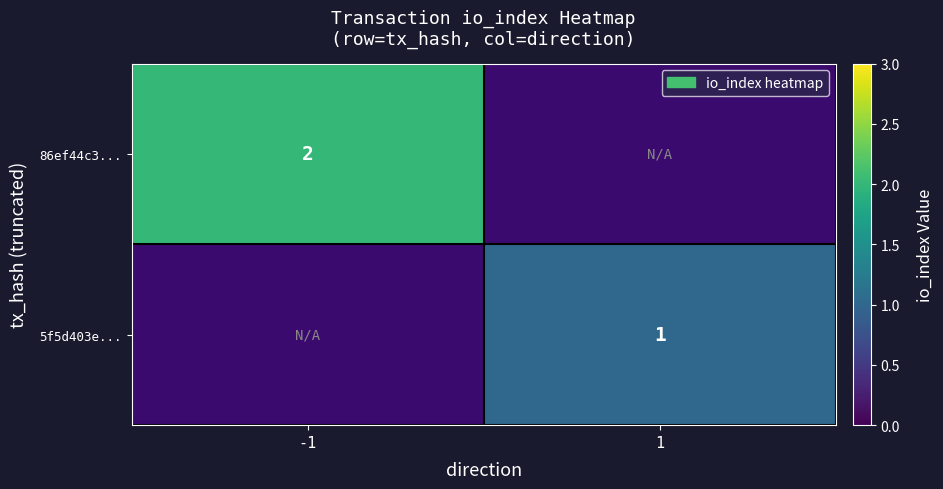

Is the value of 5f5d403e... at 1 greater than the value of 86ef44c3... at -1?

No